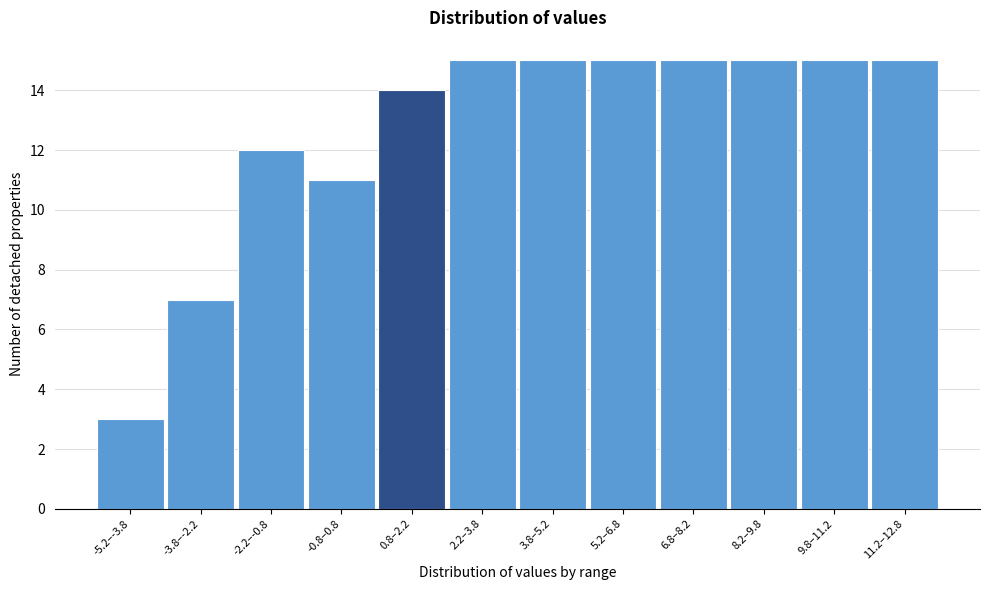

Reading left to right, transcribe all the data shown in this chart.

3	7	12	11	14	15	15	15	15	15	15	15